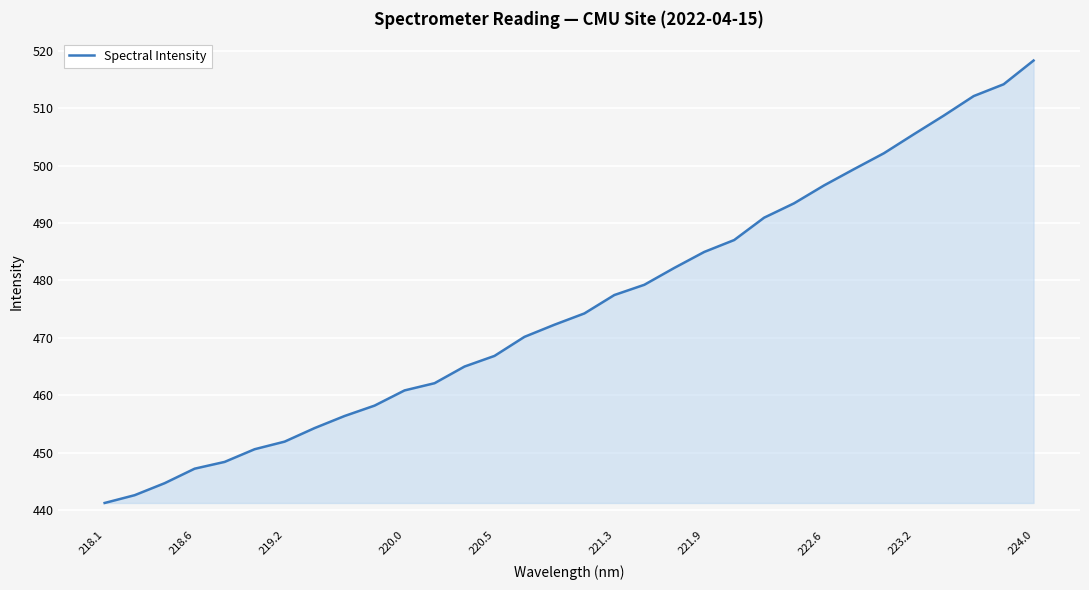

What is the maximum value shown in the chart?

518.3